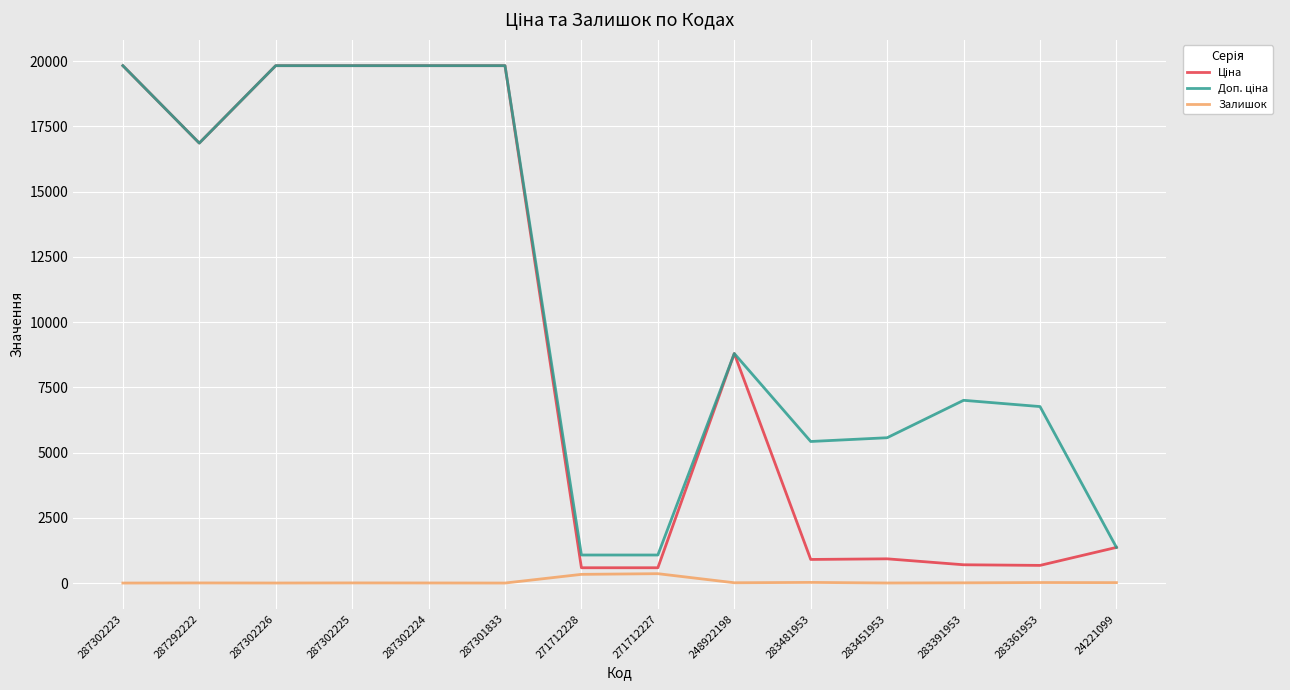

What is the total value across all series at 287301833?

39662.1